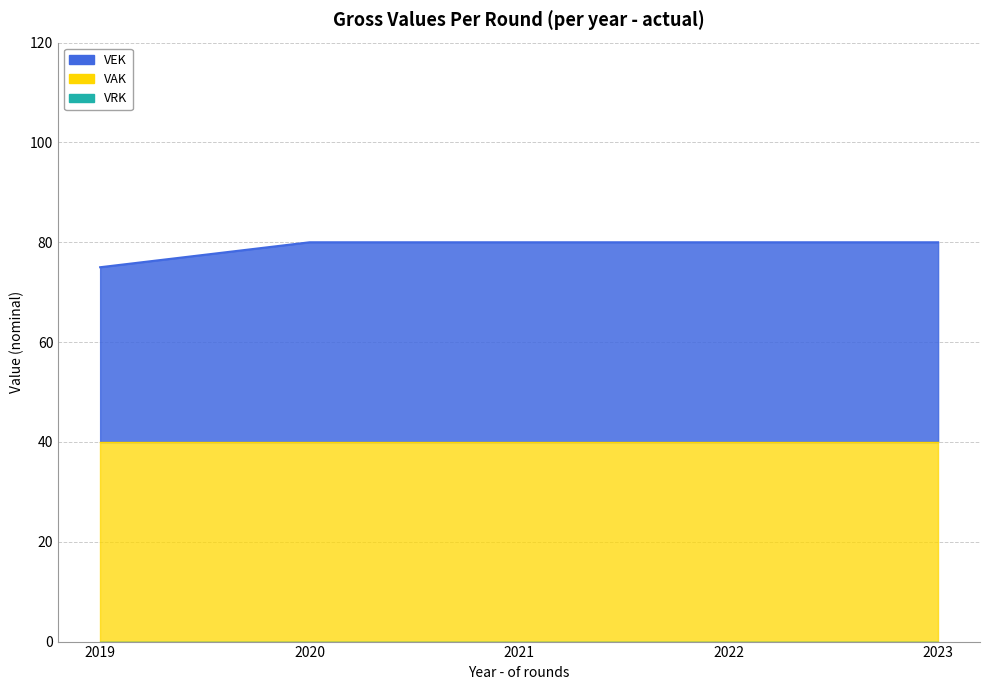

Which series has the largest total across all categories?

VAK